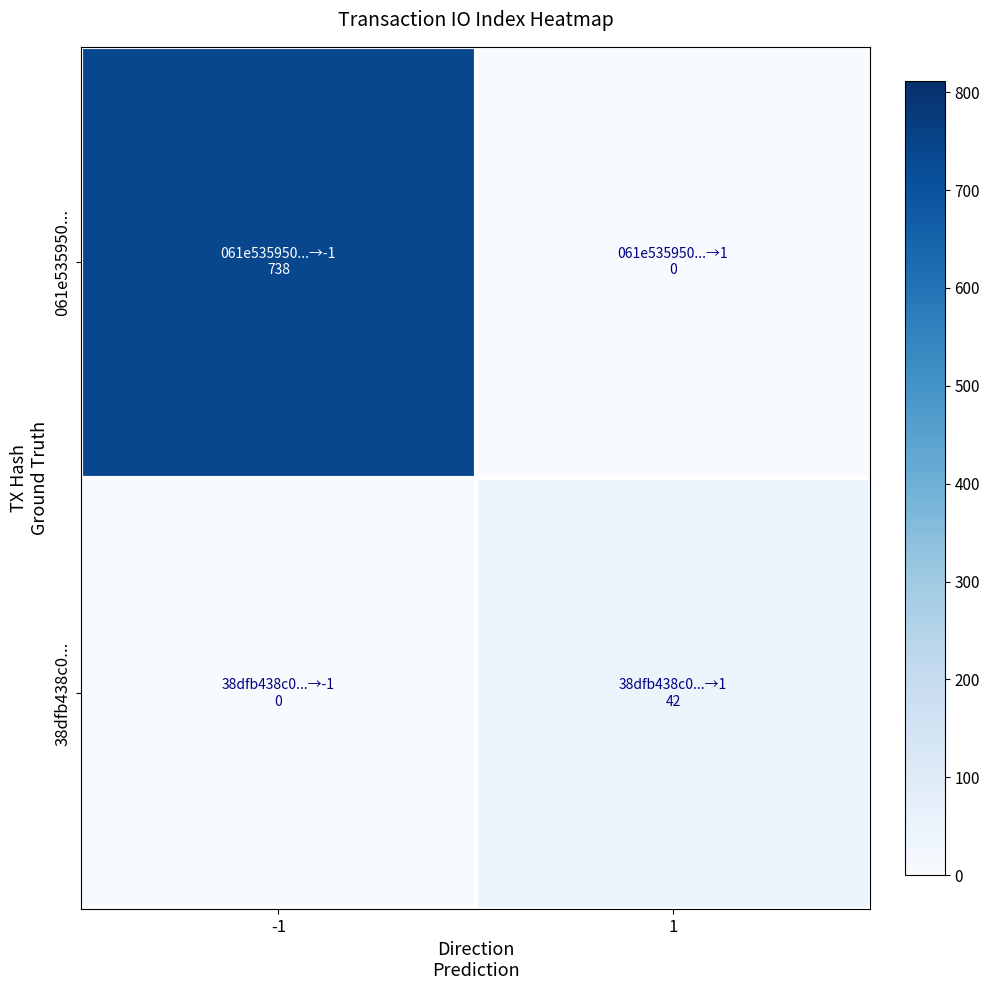

Between -1 and 1, which is larger?

-1